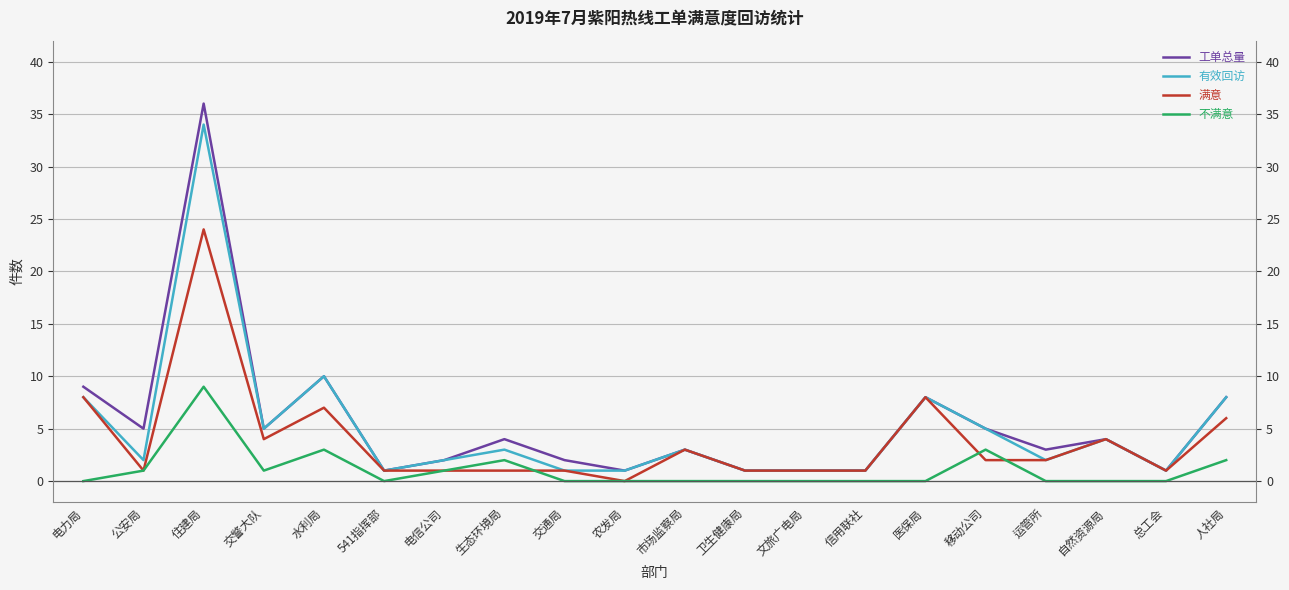

True or false: 满意 has a value of 0 at 总工会.

False